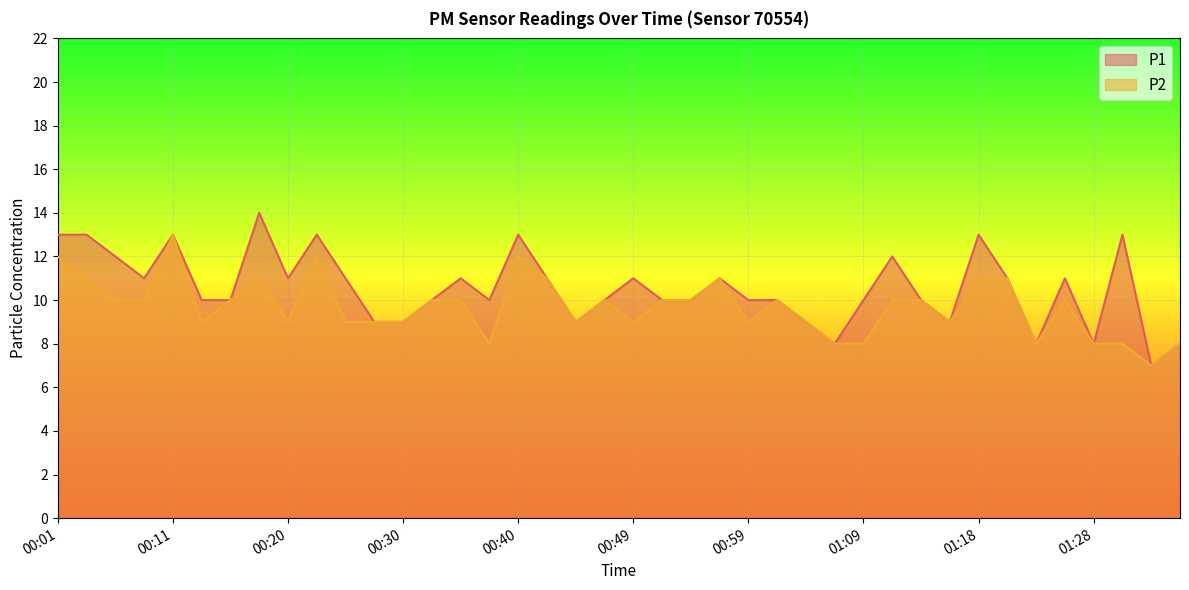

Where is P2 nearest to the value 10?

00:06